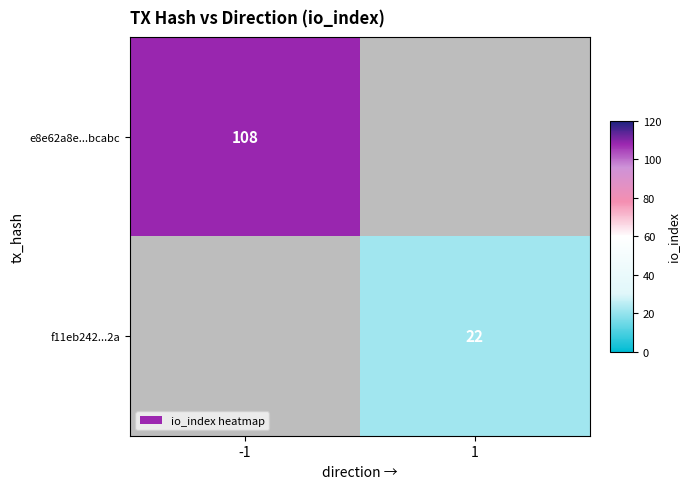

The e8e62a8e...bcabc series shows 169 at -1. True or false?

False